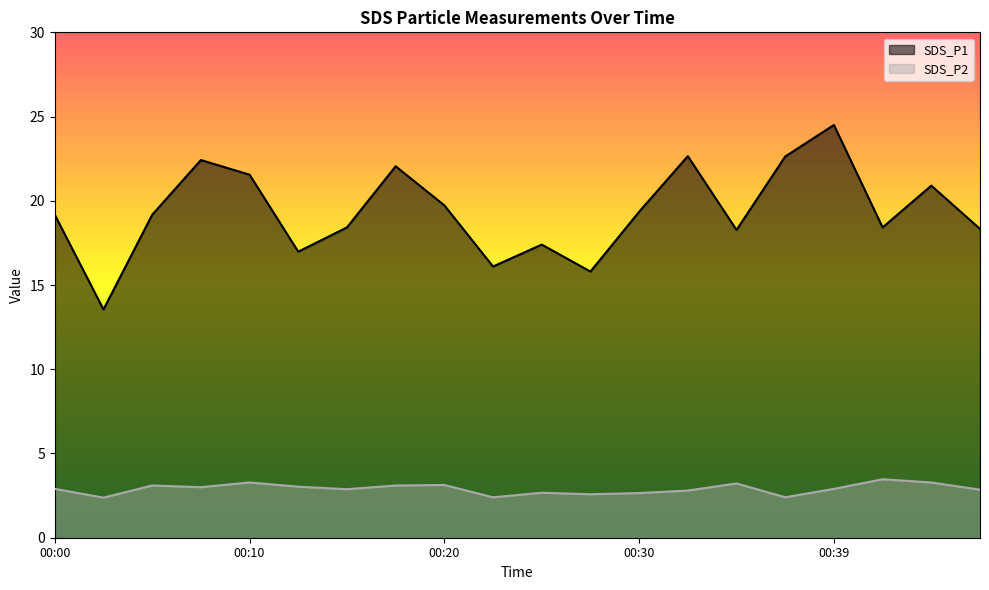

List the labels in order of SDS_P1 value, smallest first.

00:03, 00:27, 00:22, 00:13, 00:25, 00:35, 00:47, 00:15, 00:42, 00:00, 00:05, 00:30, 00:20, 00:44, 00:10, 00:18, 00:08, 00:37, 00:32, 00:39